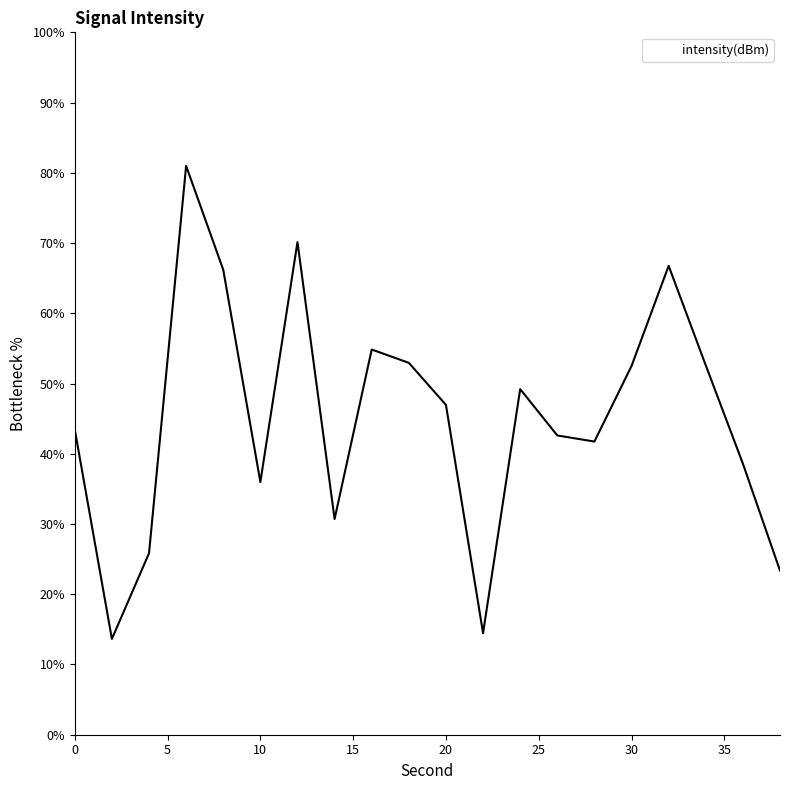

What is the maximum value shown in the chart?

81.0